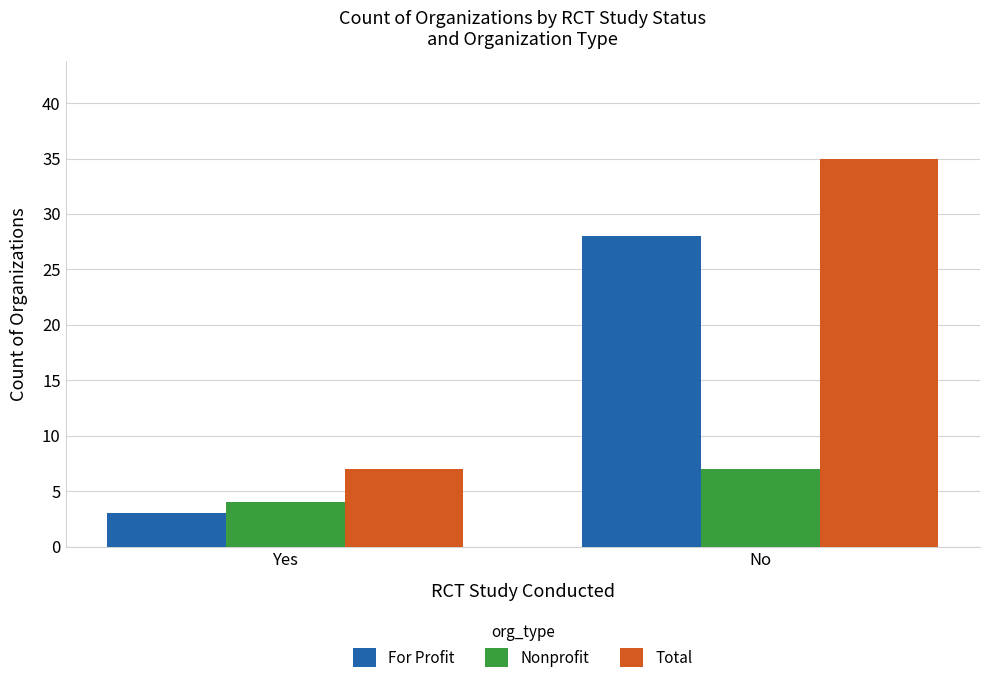

Reading left to right, what are all the values shown in this chart?

For Profit: Yes=3	No=28
Nonprofit: Yes=4	No=7
Total: Yes=7	No=35